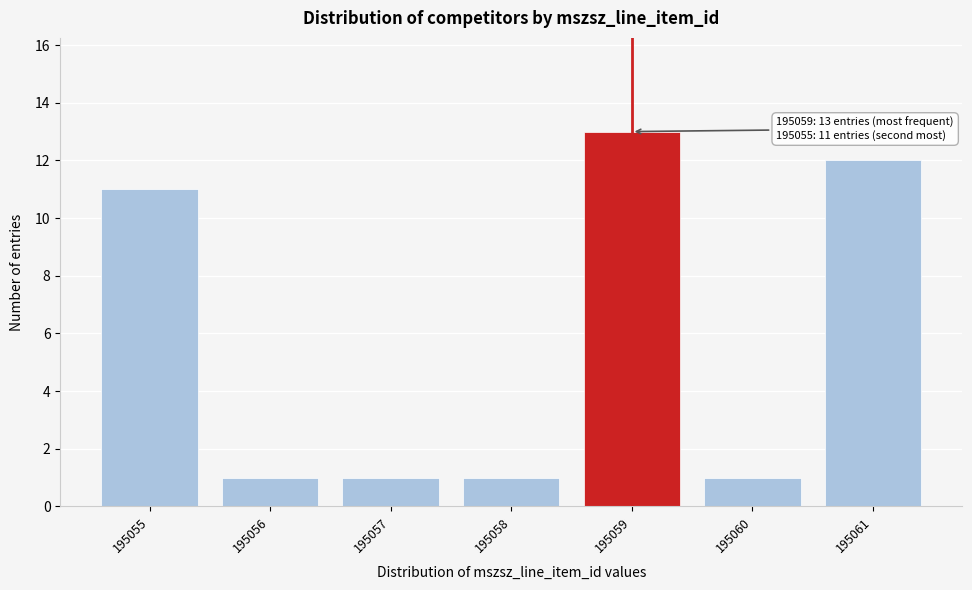

Reading right to left, extract all data points from this chart.

195061=12	195060=1	195059=13	195058=1	195057=1	195056=1	195055=11